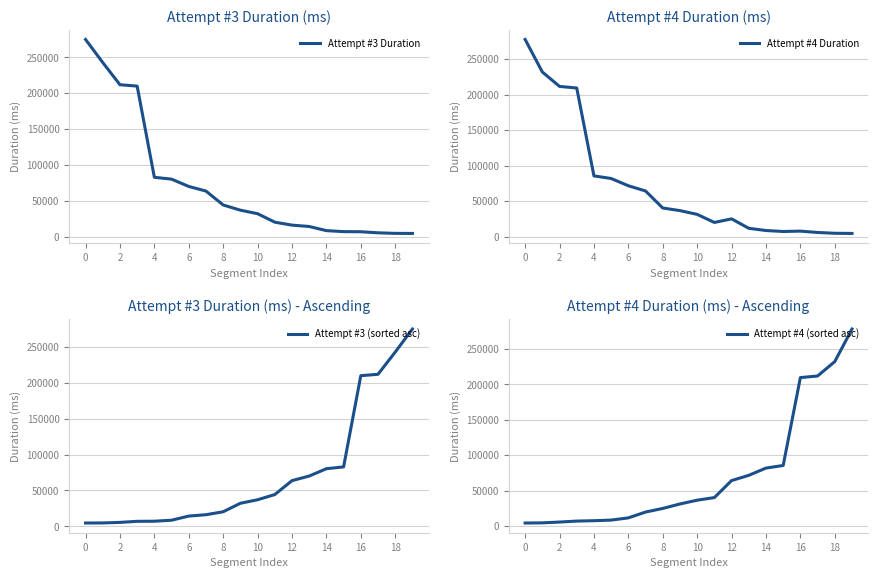

At how many categories does at least one series exceed 93186?

8